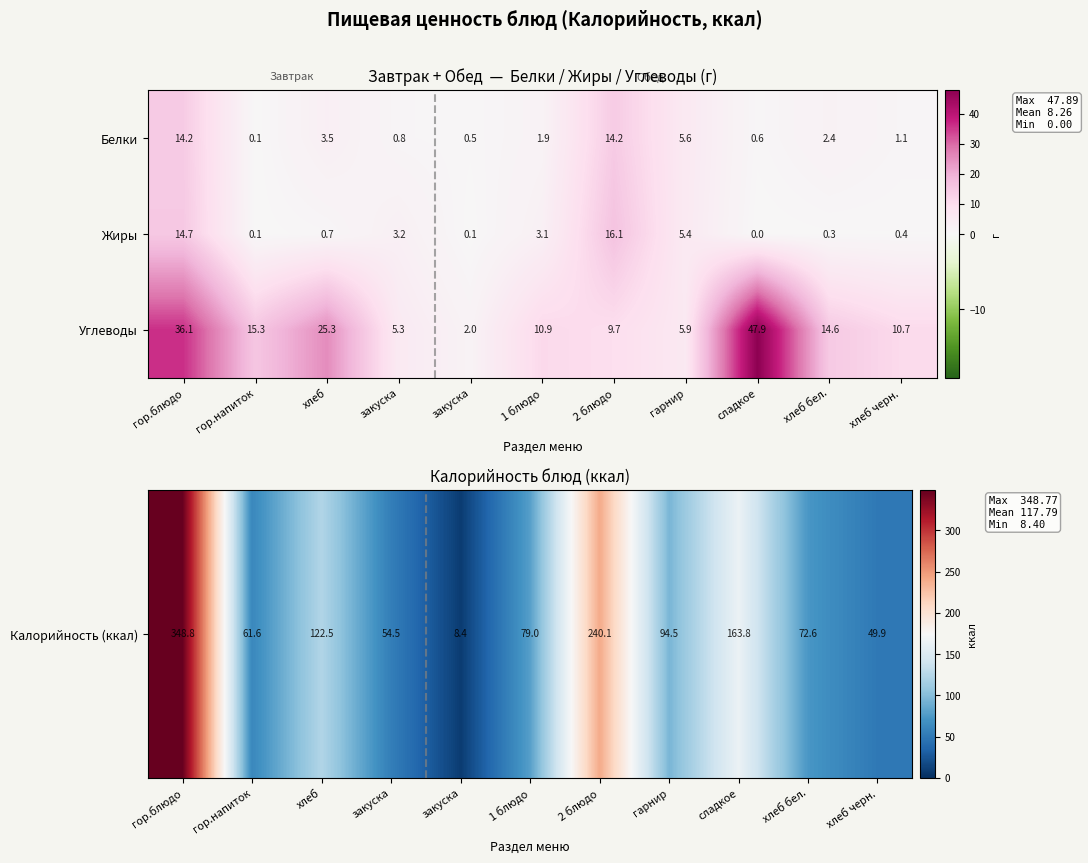

Which series has the largest range (max minus min)?

Углеводы